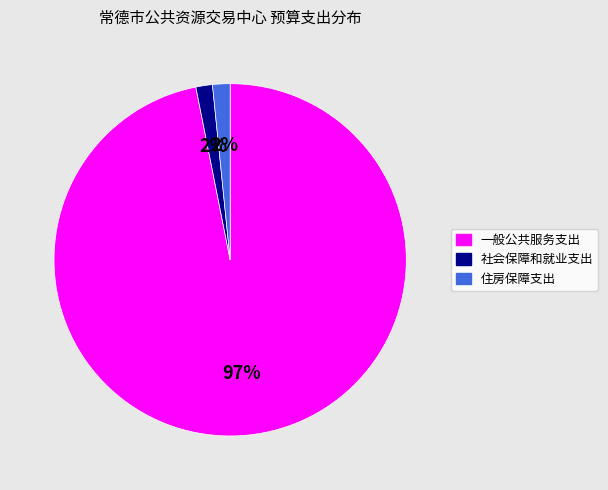

What percentage is the 社会保障和就业支出 slice, to the nearest percent?

2%